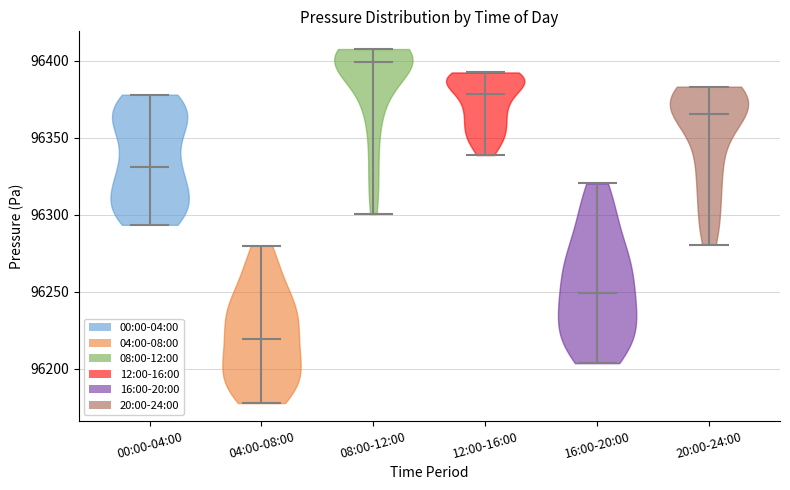

Which violin has the highest median line?

08:00-12:00